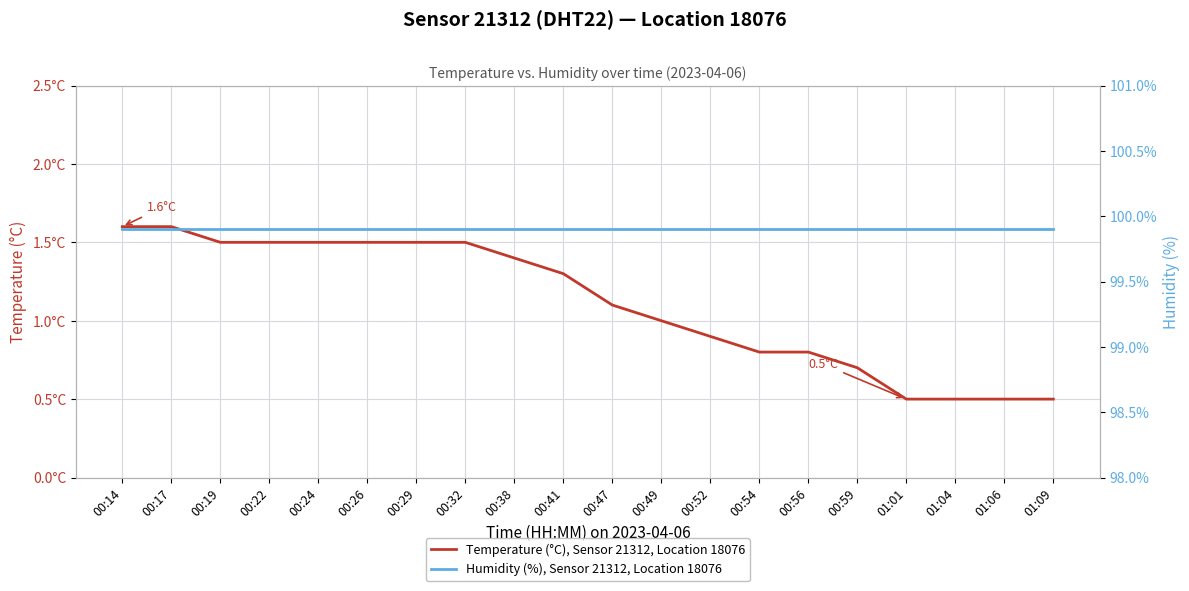

What is the total value across all series at 00:47?

101.0